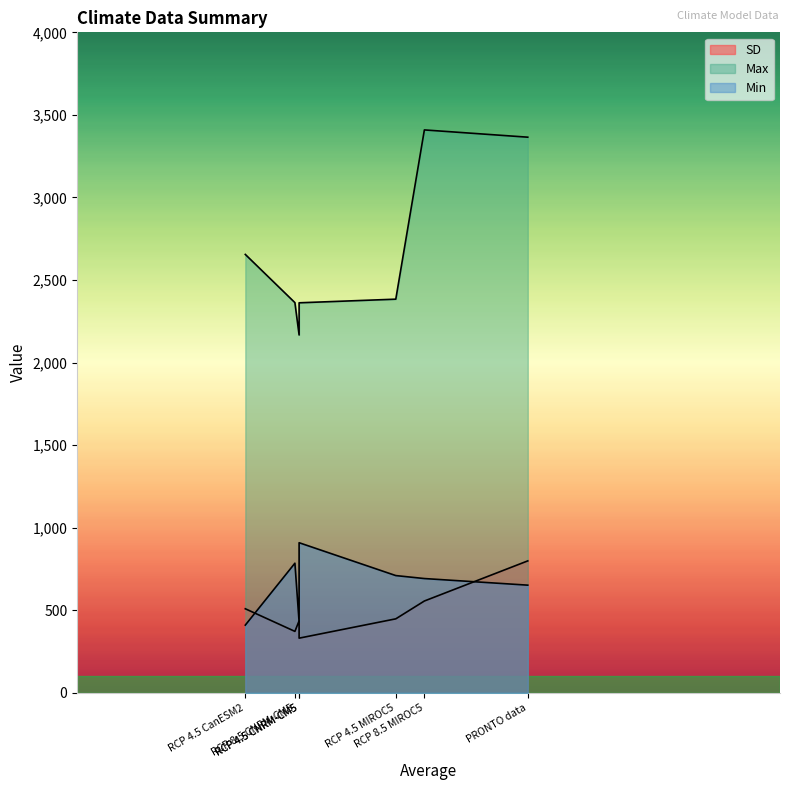

The SD series shows 153 at RCP 4.5 CNRM-CM5. True or false?

False